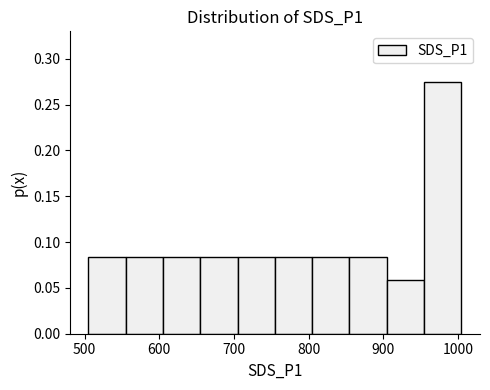

Reading left to right, transcribe this chart: for each bar, give the range it covers on the x-axis and its height. Neither the bar edges nor the heights are printed on the chart, so give them approximately, as read against the axes.

510 to 550: 0.085
550 to 600: 0.085
600 to 650: 0.085
650 to 700: 0.085
700 to 750: 0.085
750 to 800: 0.085
800 to 850: 0.085
850 to 900: 0.085
900 to 950: 0.060
950 to 1000: 0.275